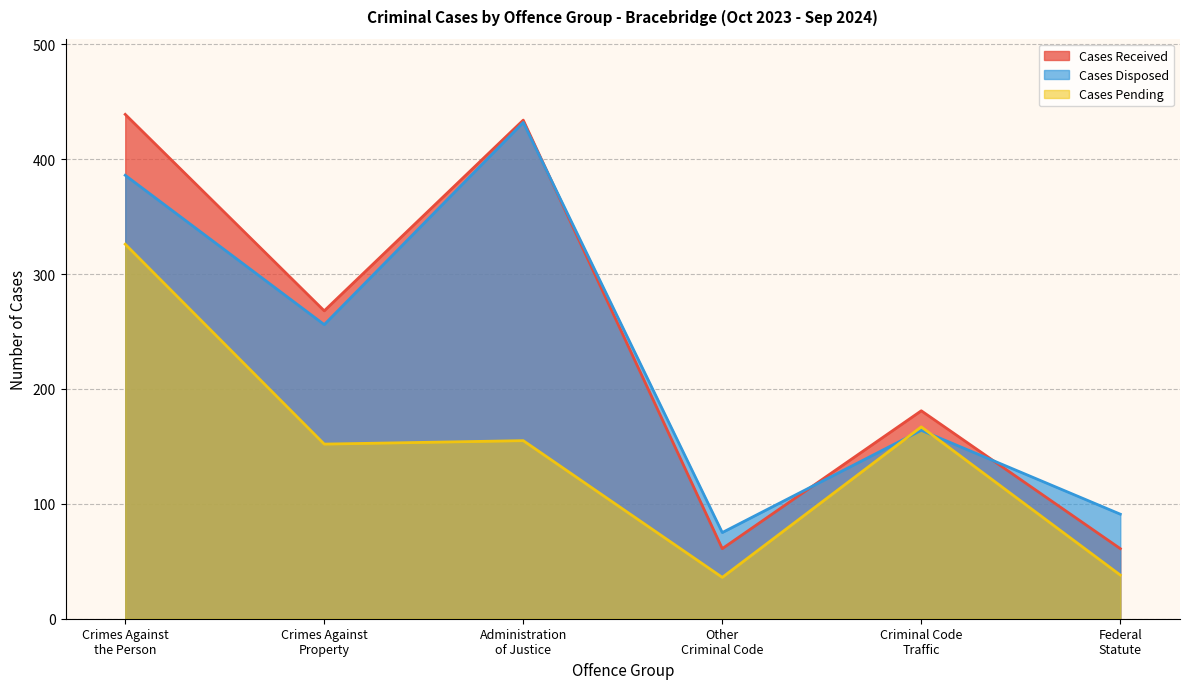

Reading left to right, extract all data points from this chart.

Cases Received: 439	268	434	61	181	61
Cases Disposed: 386	256	432	75	164	91
Cases Pending: 326	152	155	36	167	38